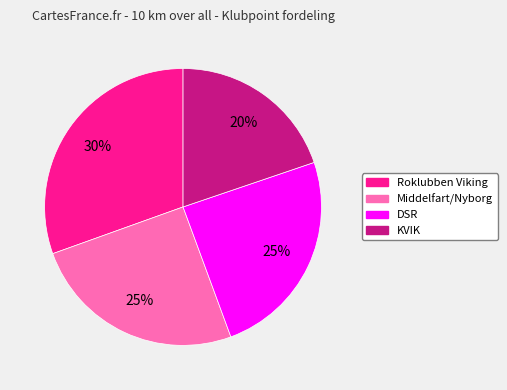

True or false: Roklubben Viking accounts for 18% of the total.

False